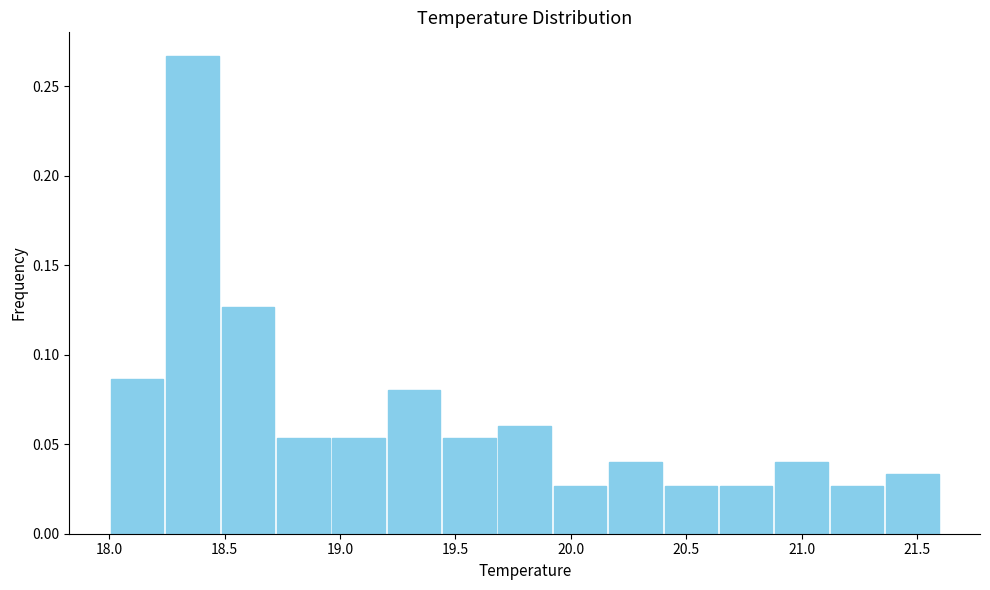

How tall is the bar that spans 18.72 to 18.96 on the x-axis? Neither the bar edges nor the heights are printed on the chart, so give them approximately, as read against the axes.

0.055